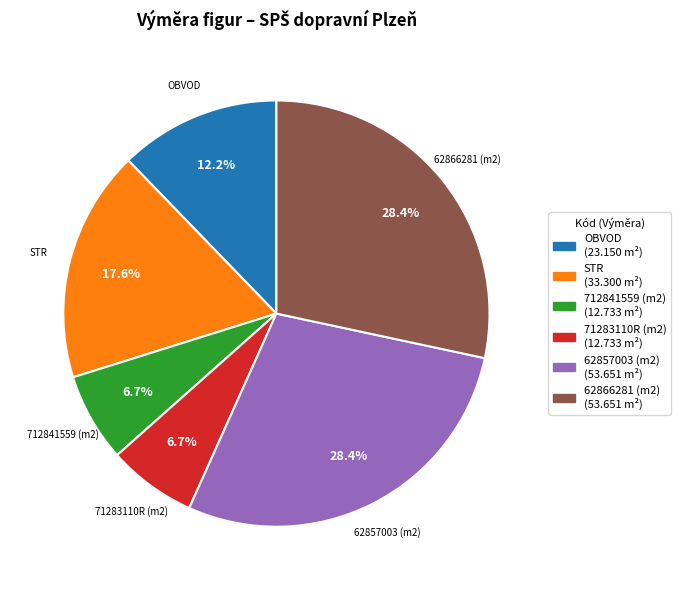

How many slices are in this pie chart?

6